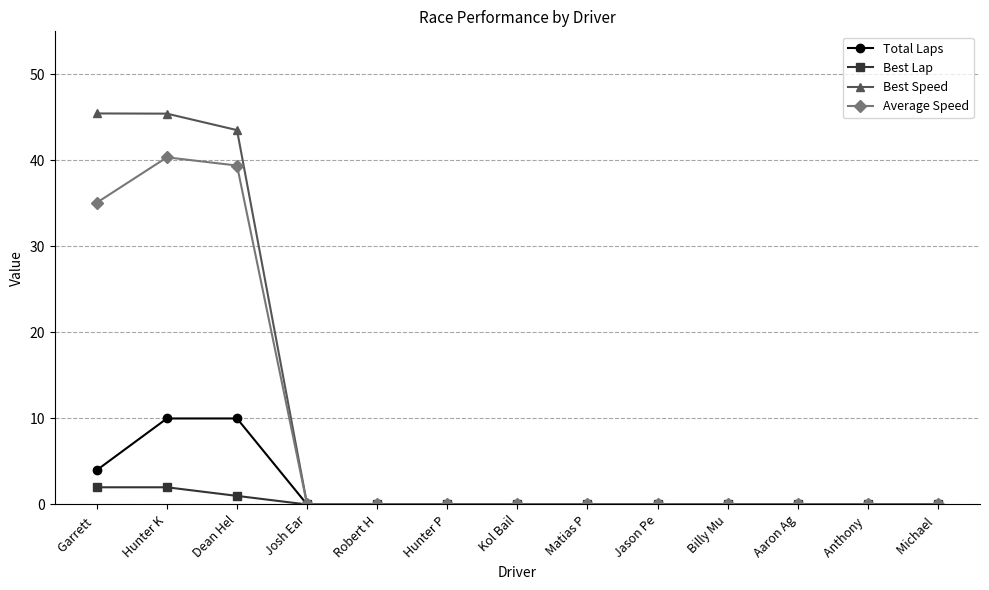

Is it true that Average Speed equals 21.4 at Robert H?

False